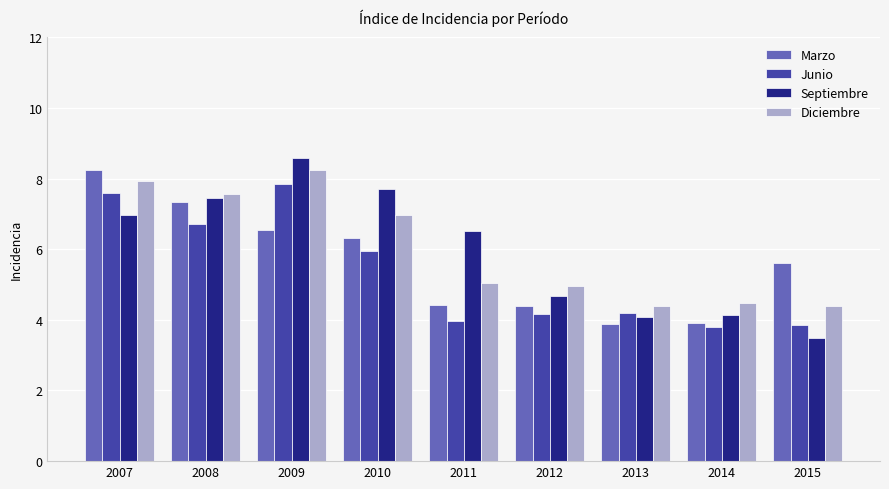

How many groups of bars are there?

9